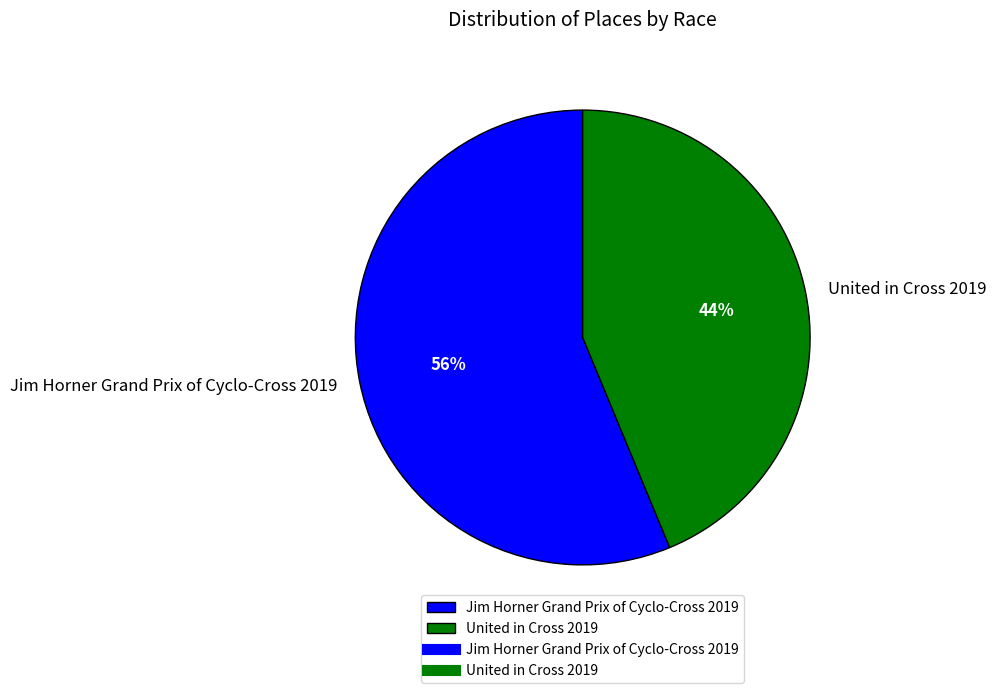

Between Jim Horner Grand Prix of Cyclo-Cross 2019 and United in Cross 2019, which is larger?

Jim Horner Grand Prix of Cyclo-Cross 2019